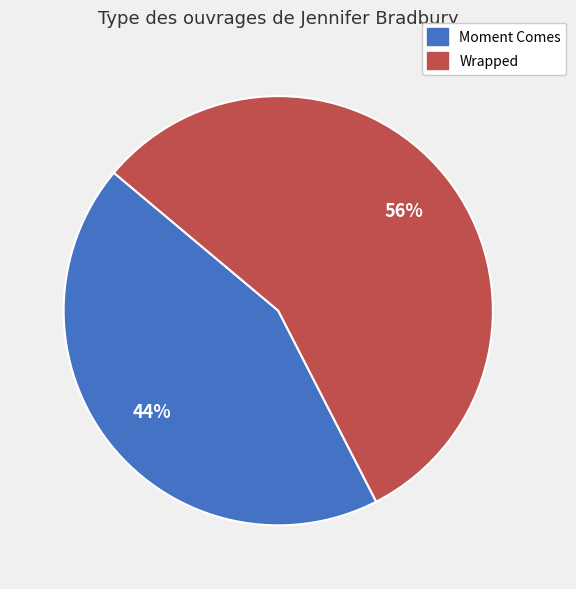

What is the smallest slice in the pie chart?

Moment Comes